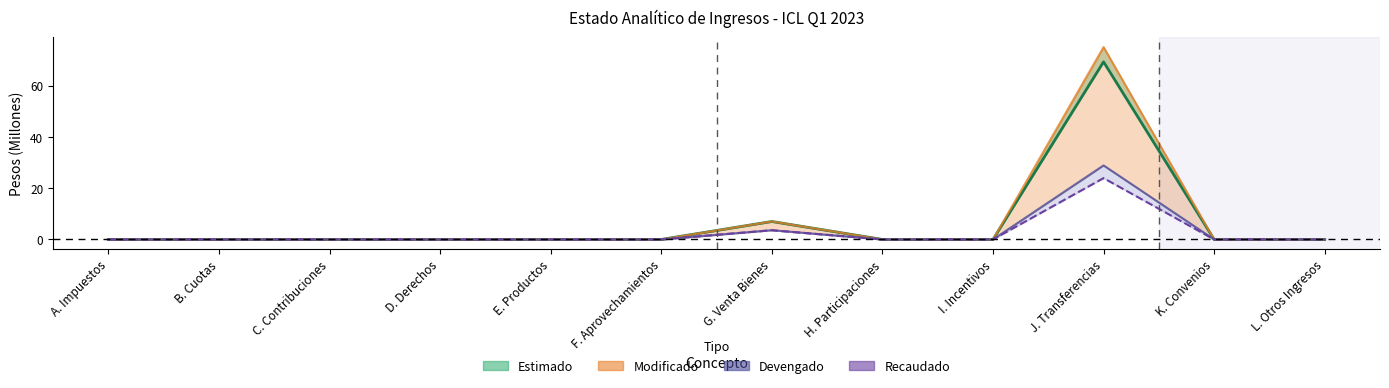

At how many categories does at least one series exceed 58?

1